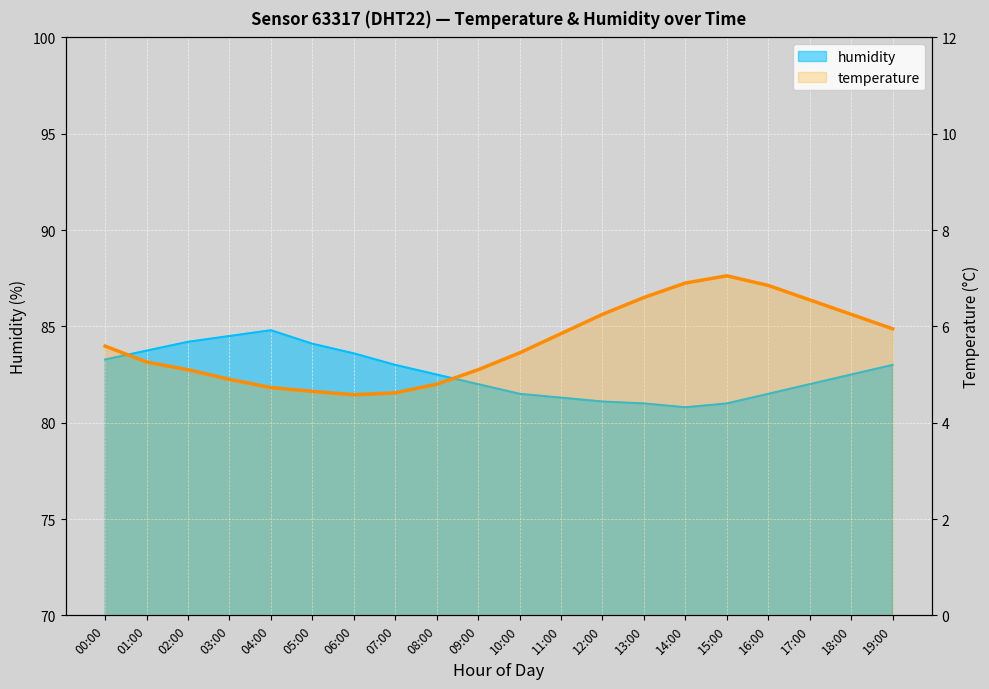

What is the minimum value shown in the chart?

4.6